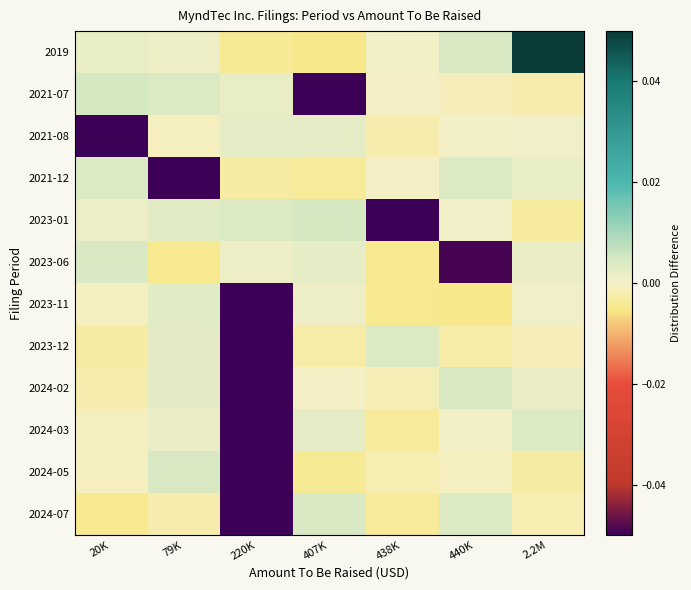

At how many categories does at least one series exceed 0?

7